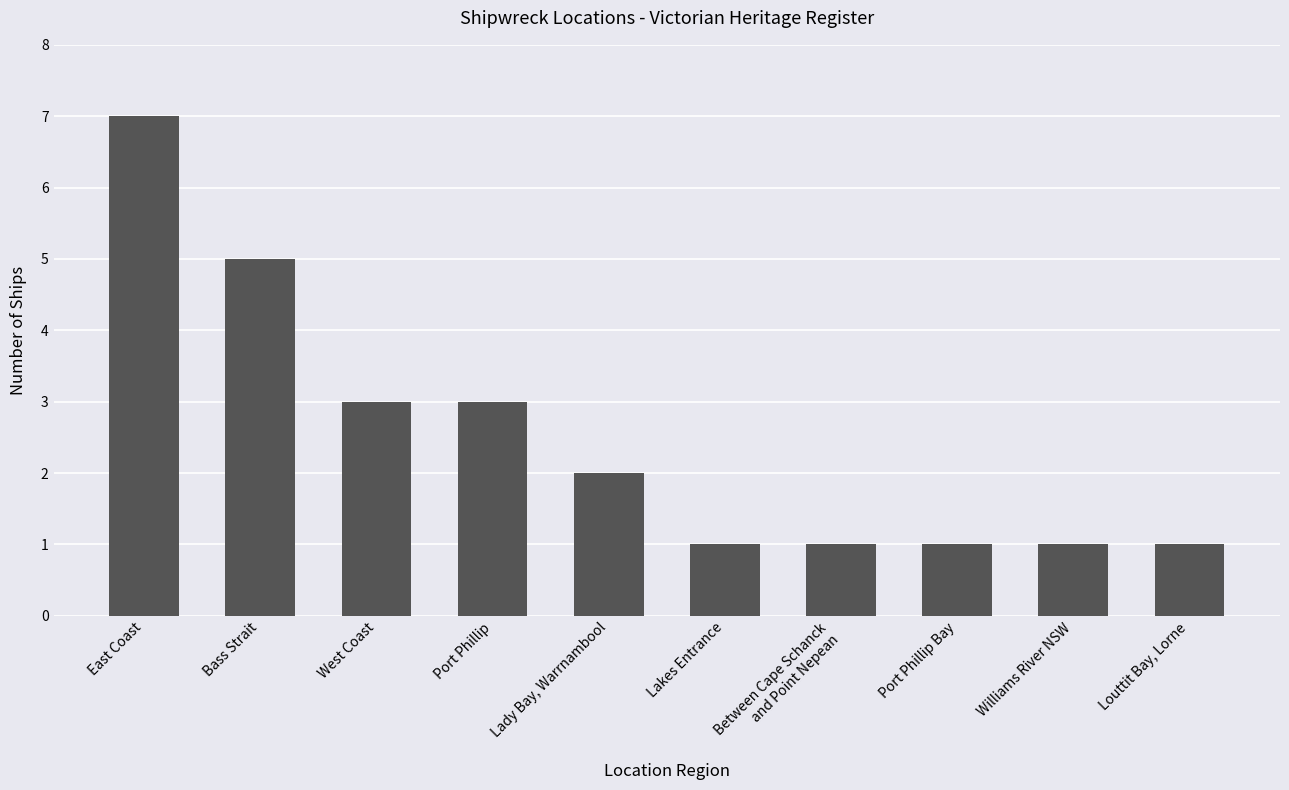

Approximately how many times larger is the value at West Coast compared to Port Phillip?

1.0